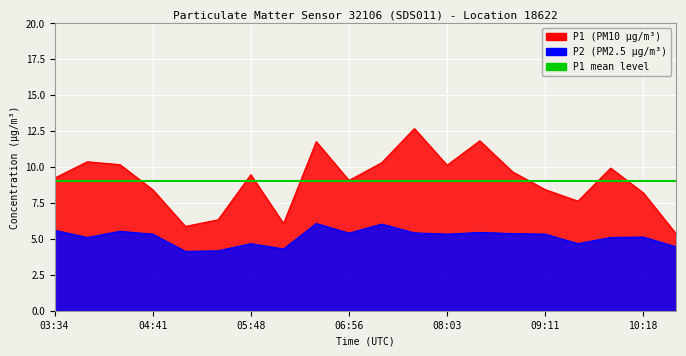

How many interior local peaks does the P1 series have?

6